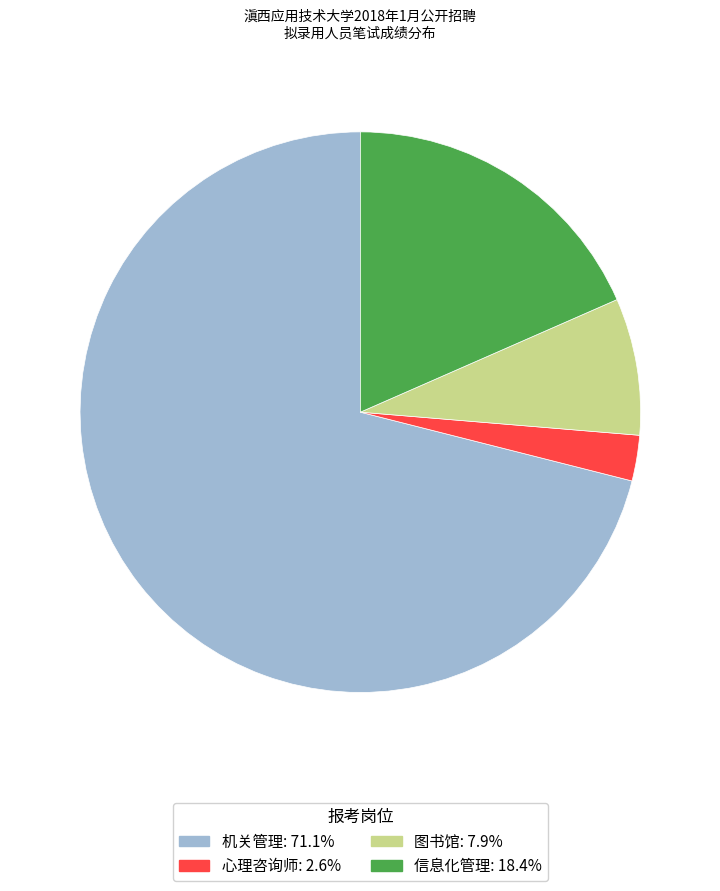

Does any single category account for the majority?

Yes